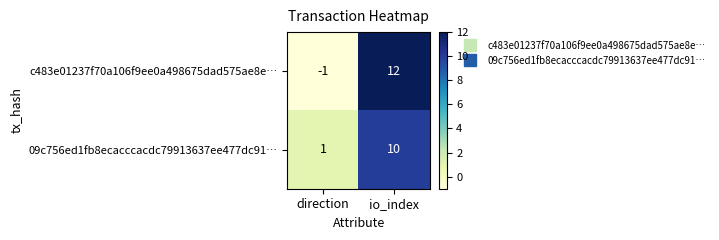

Is it true that 09c756ed1fb8ecacccacdc79913637ee477dc91… equals 2 at direction?

False